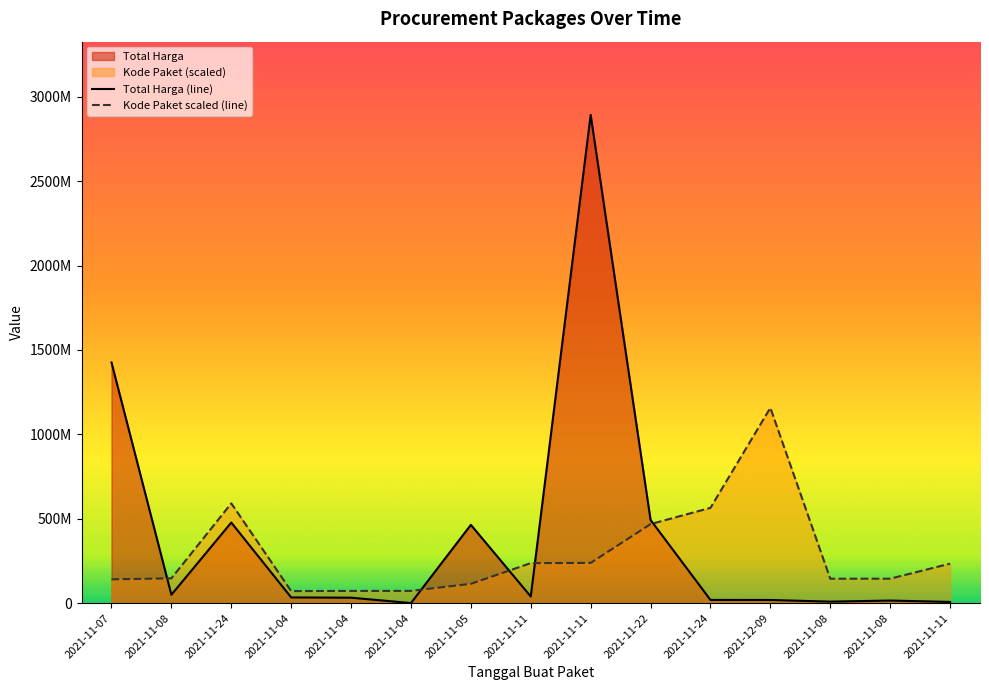

Where is Kode Paket nearest to the value 614209889?

2021-11-24